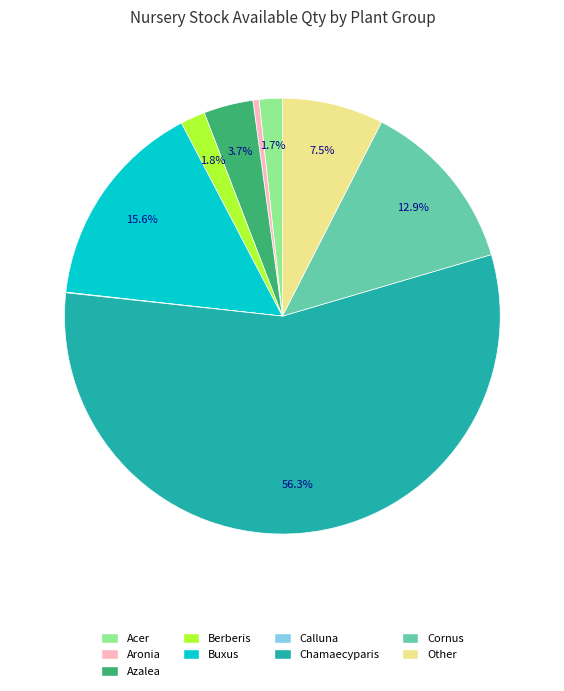

Is Chamaecyparis the majority of the pie?

Yes